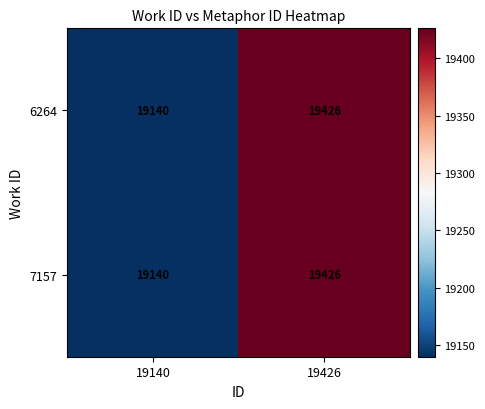

List the labels in order of 7157 value, smallest first.

19140, 19426